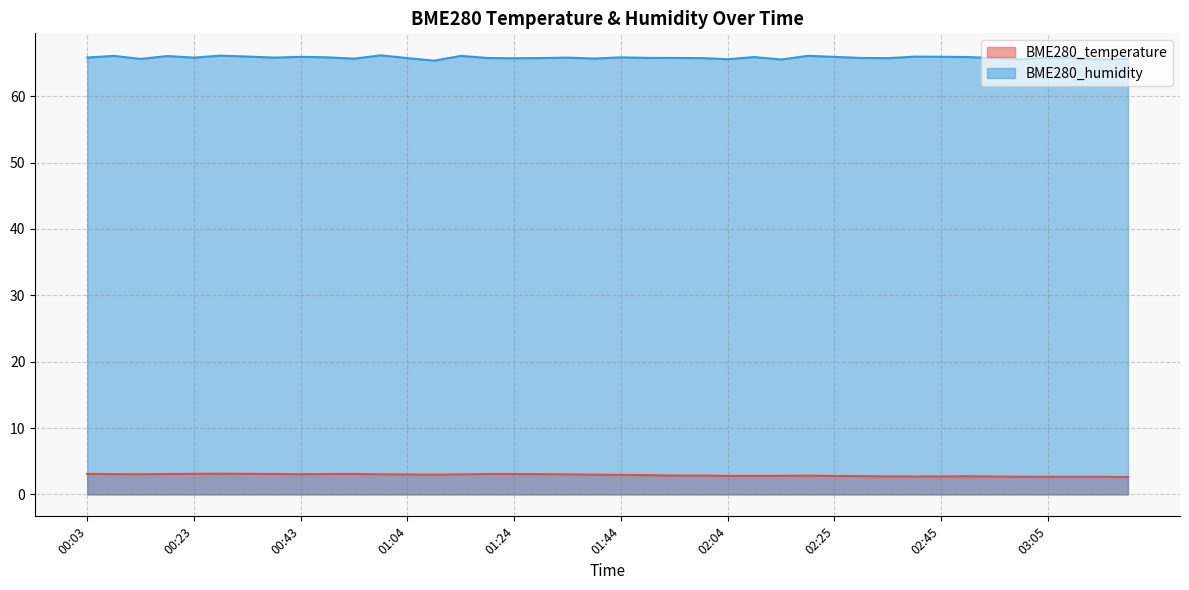

Where is the first local minimum for BME280_temperature?

00:13